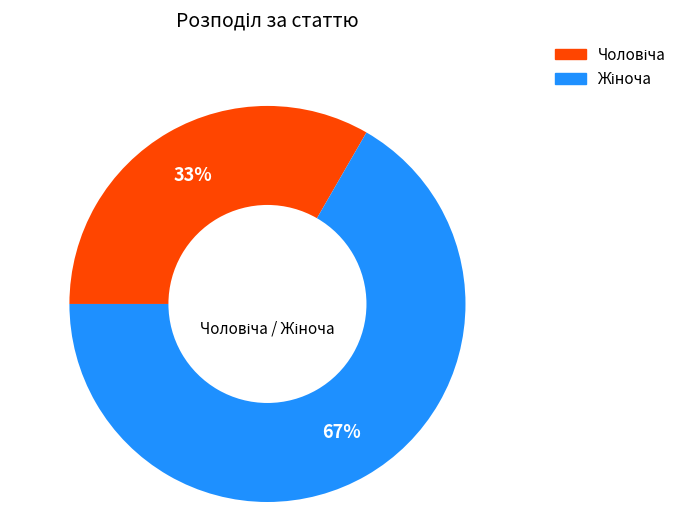

Does any single category account for the majority?

Yes